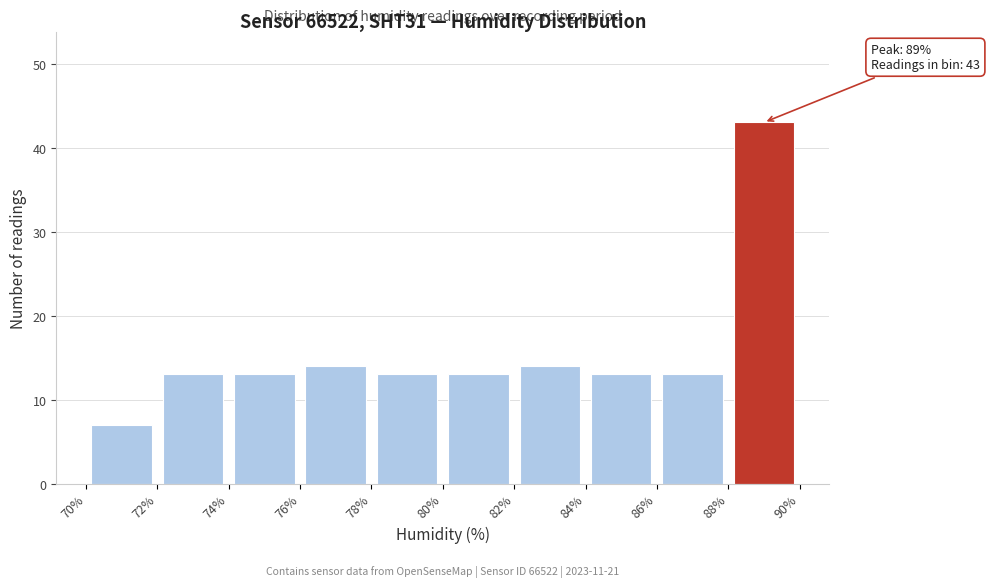

Over which range of the x-axis is the bar tallest?

88% to 90%